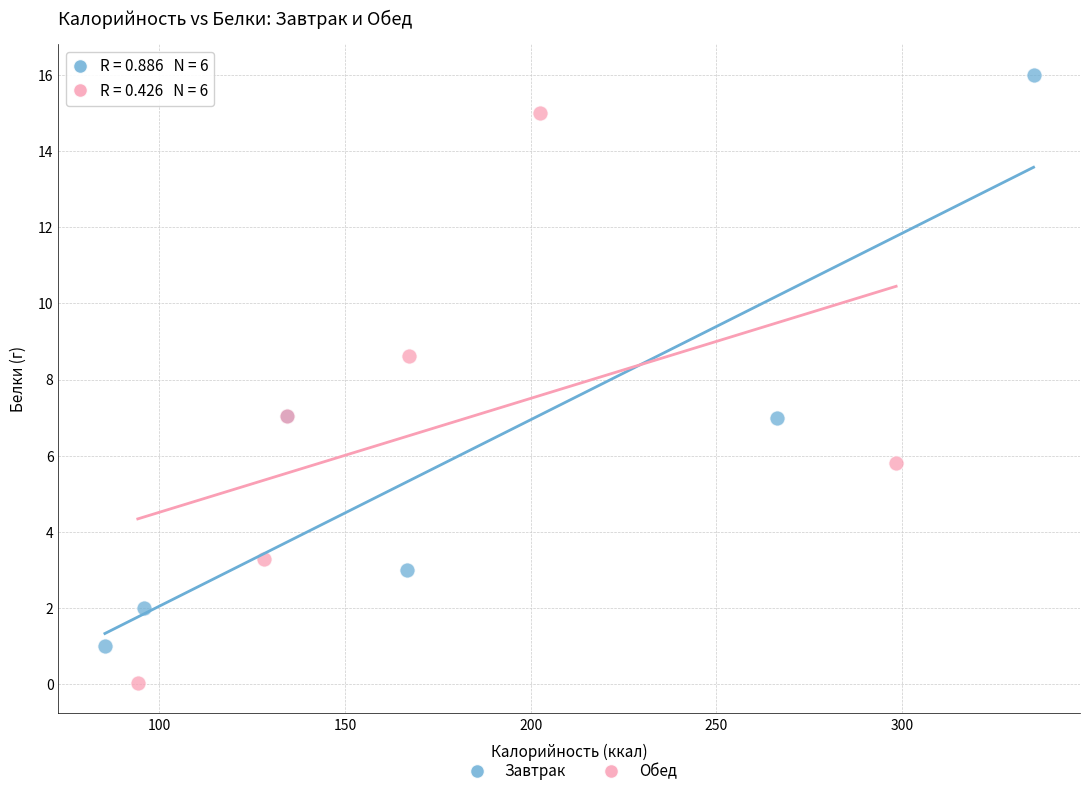

Which series reaches the maximum Y coordinate?

Завтрак